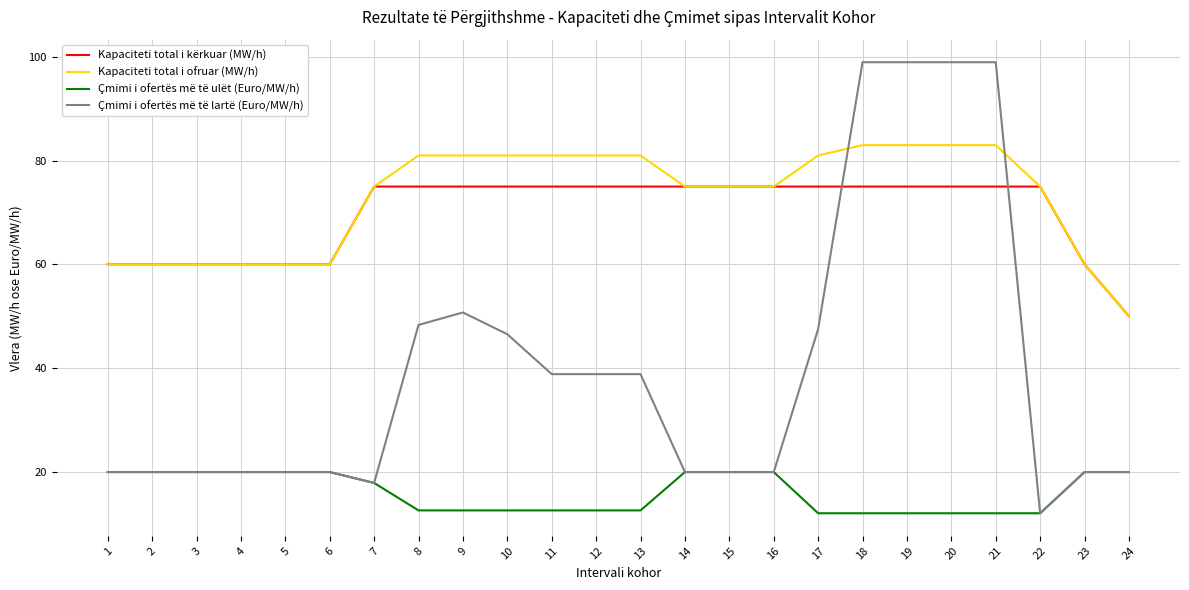

Where do Kapaciteti total i ofruar (MW/h) and Çmimi i ofertës më të lartë (Euro/MW/h) first cross each other?

17 and 18